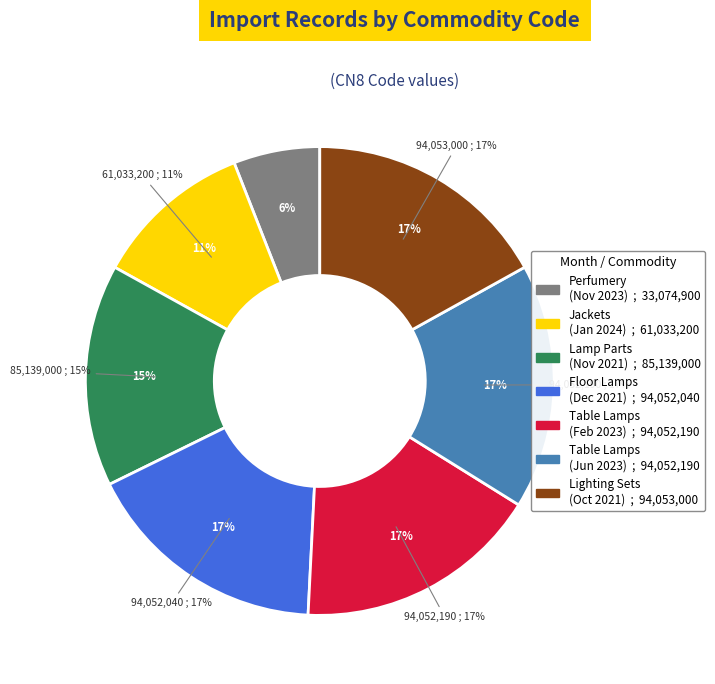

What percentage is the February 2023 slice, to the nearest percent?

17%